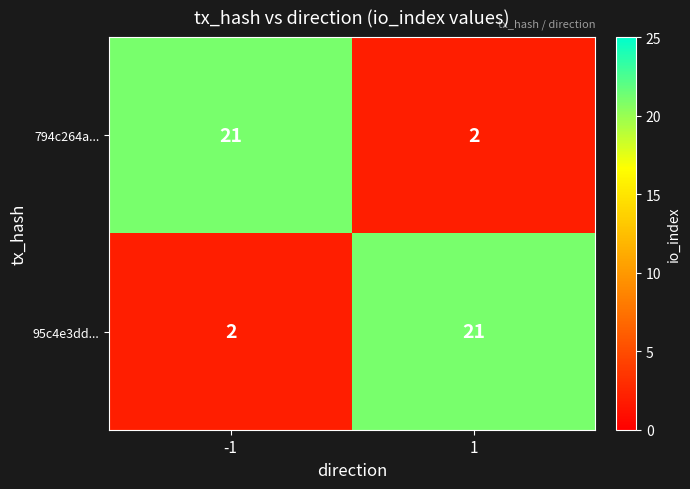

How many distinct data groups are displayed?

2